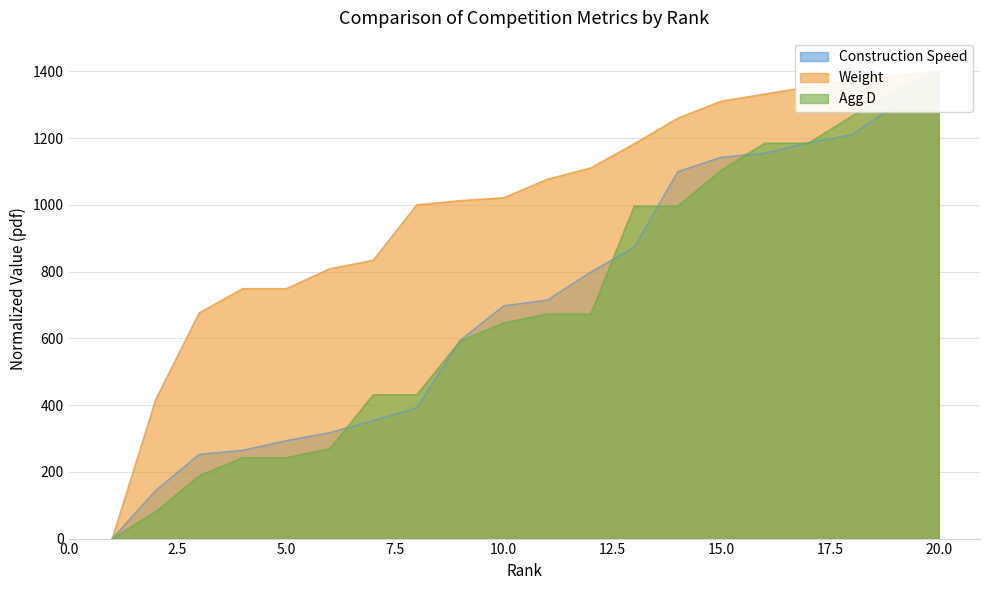

How many times do Agg D and Construction Speed cross each other?

7